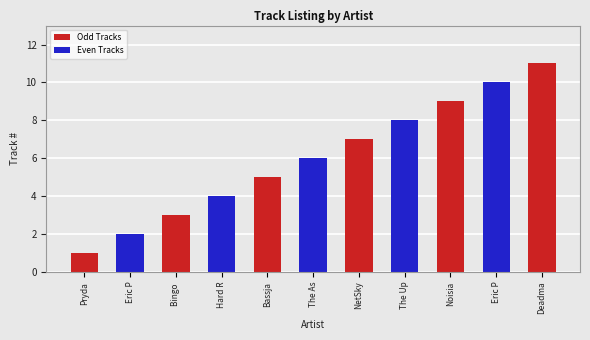

How many categories are shown in the chart?

11